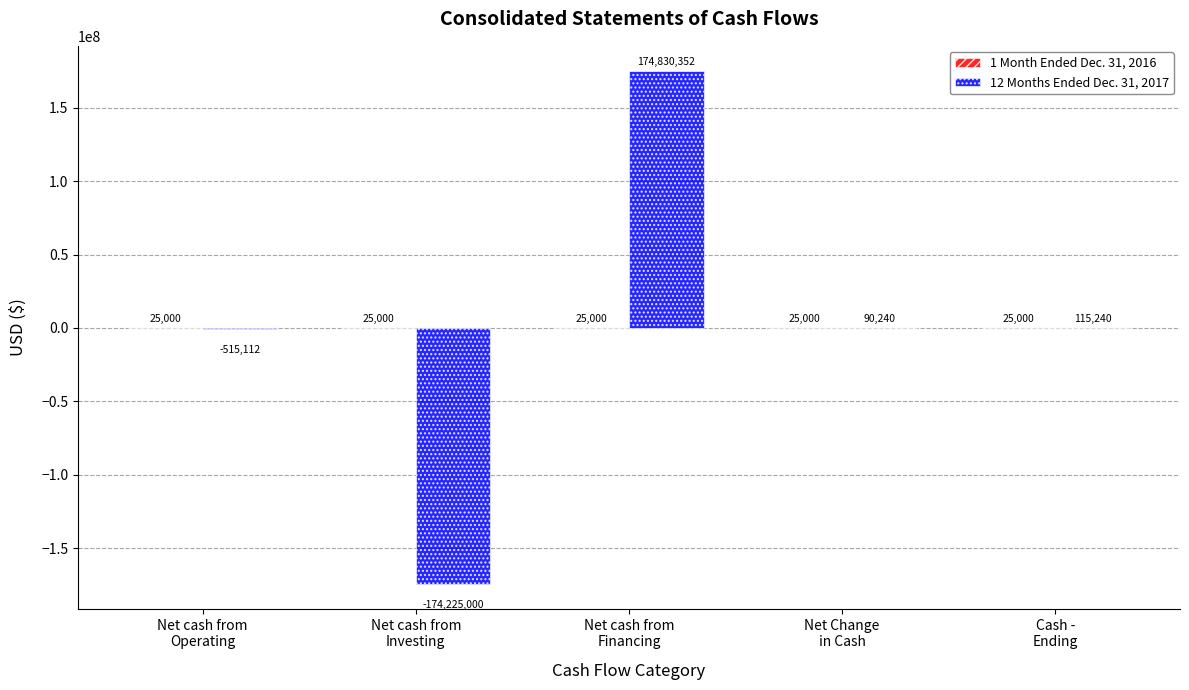

What is the highest value of the 12 Months Ended Dec. 31, 2017 series?

174830352